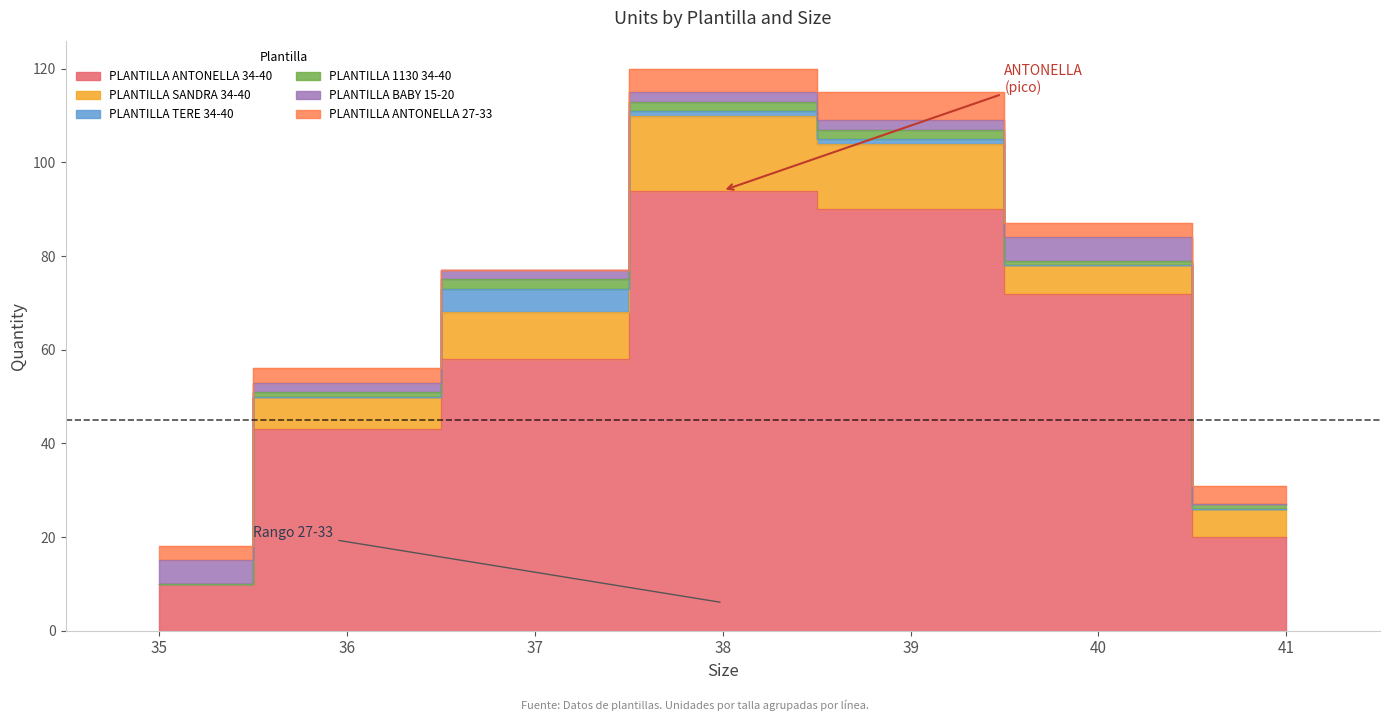

True or false: PLANTILLA ANTONELLA 34-40 has more than 1 points higher than both neighbors.

False